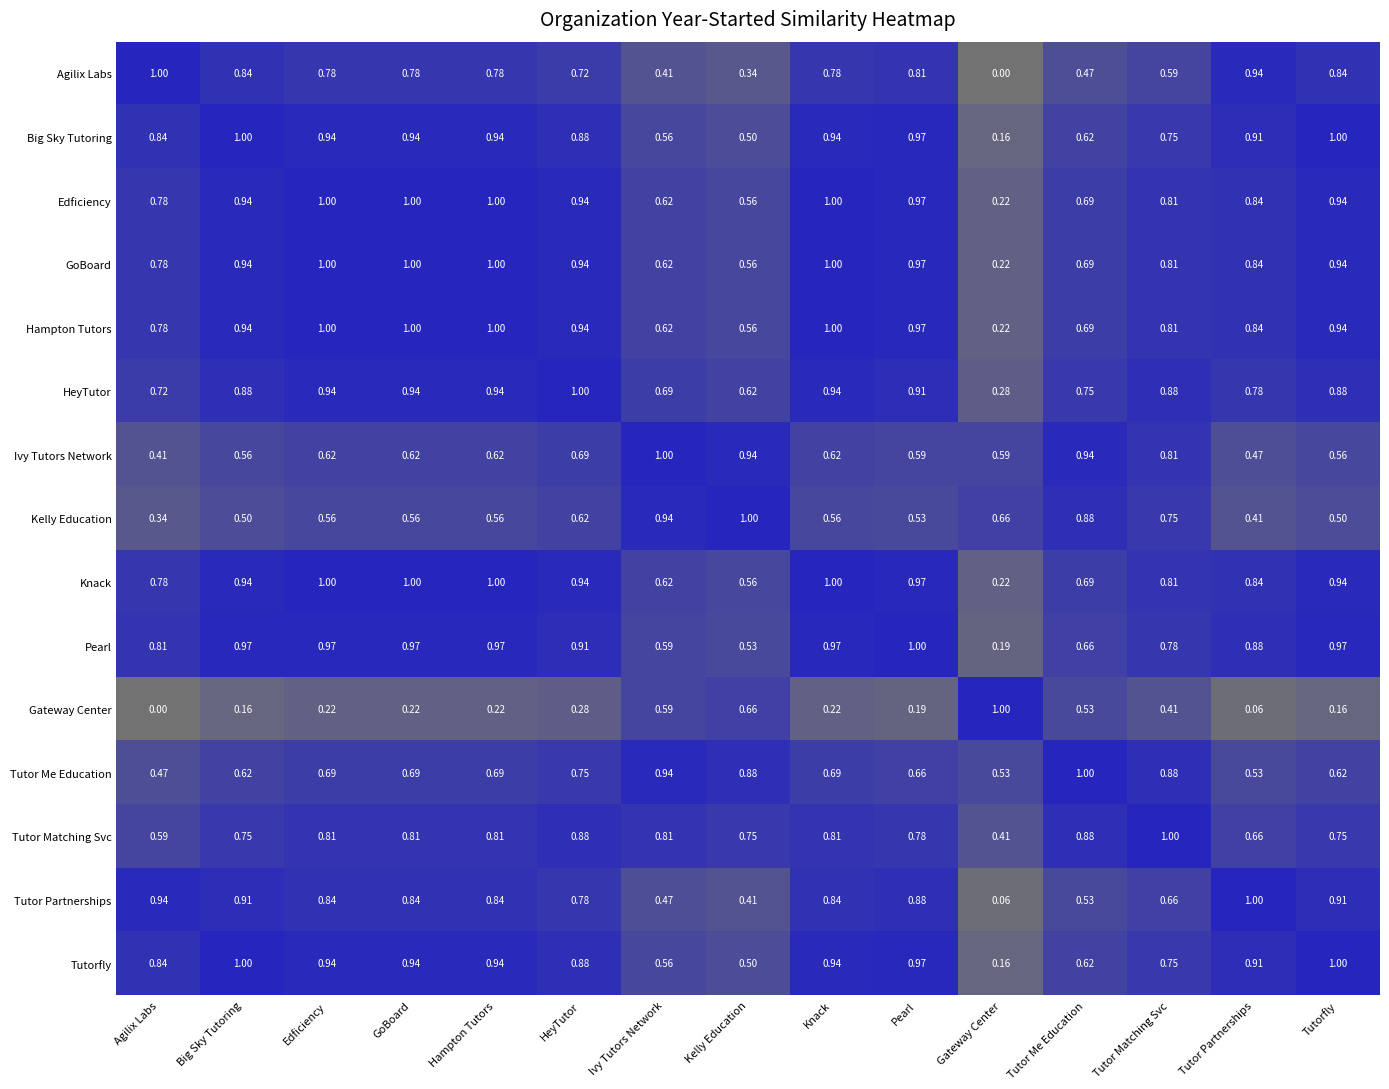

Is the value of Gateway Center at GoBoard greater than the value of Tutor Matching Svc at Tutor Matching Svc?

No